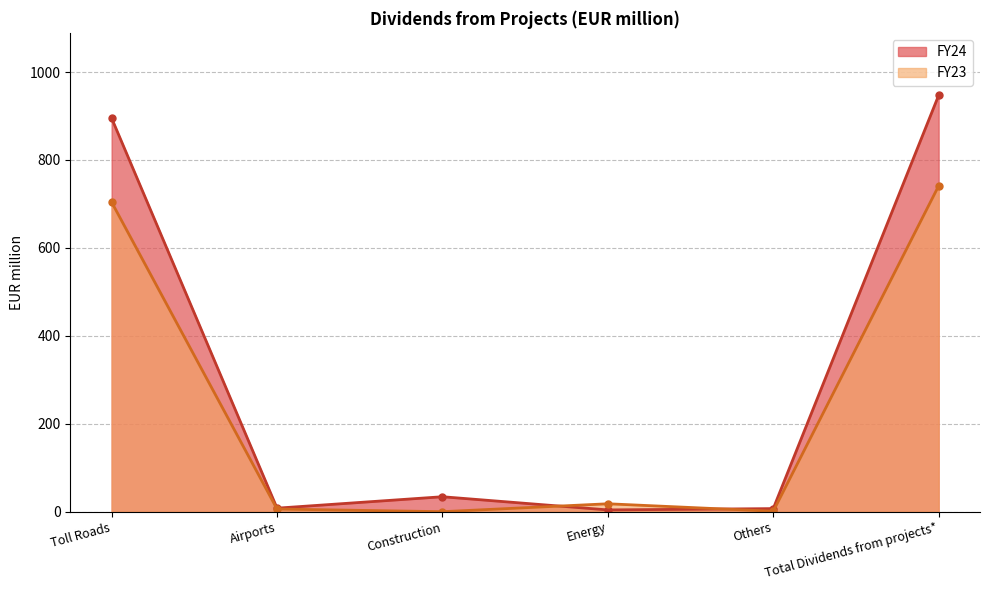

List the labels in order of FY23 value, largest first.

Total Dividends from projects*, Toll Roads, Energy, Airports, Others, Construction